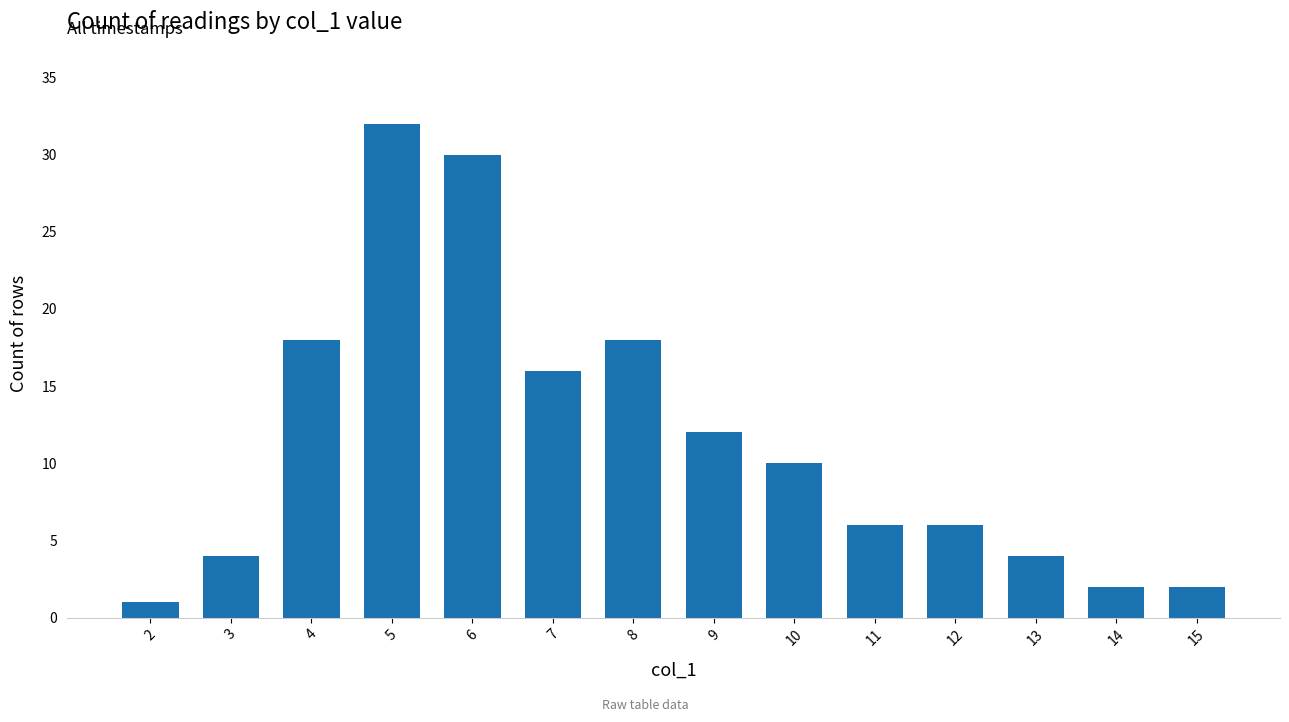

Read the value at 2.

1